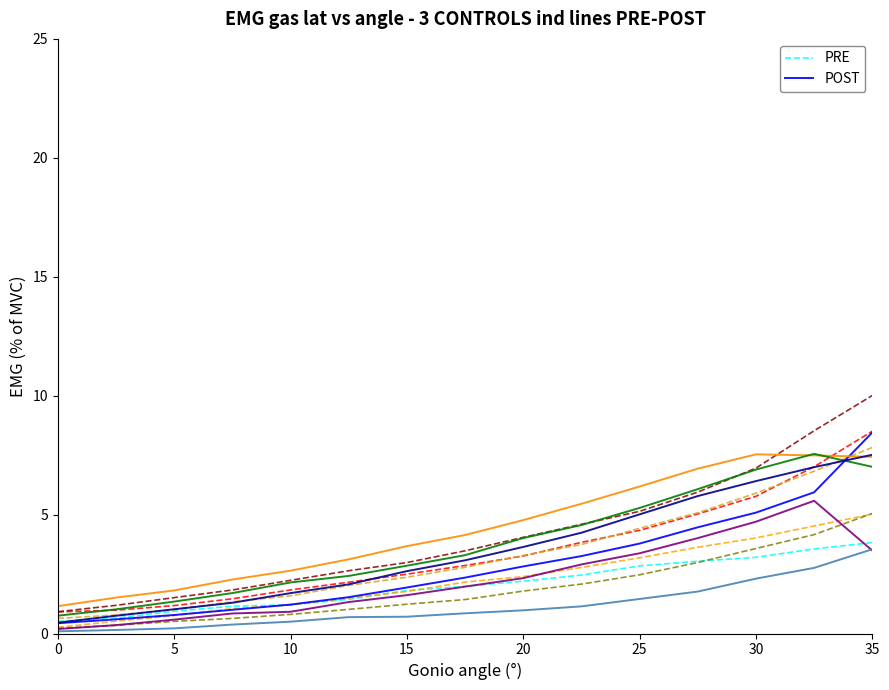

True or false: POST has more than 0 interior local peaks.

False